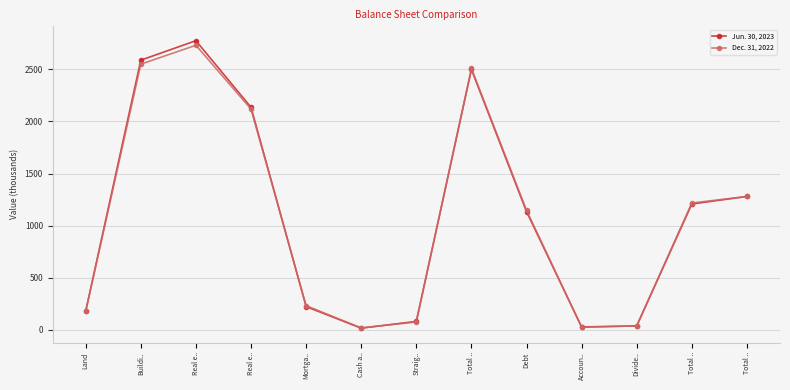

Which category has the lowest value across all series?

Cash a..